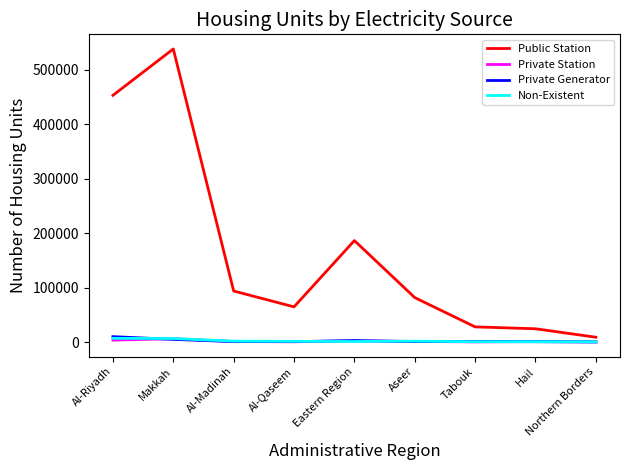

Where does the Private Station series first go above 923?

Al-Riyadh